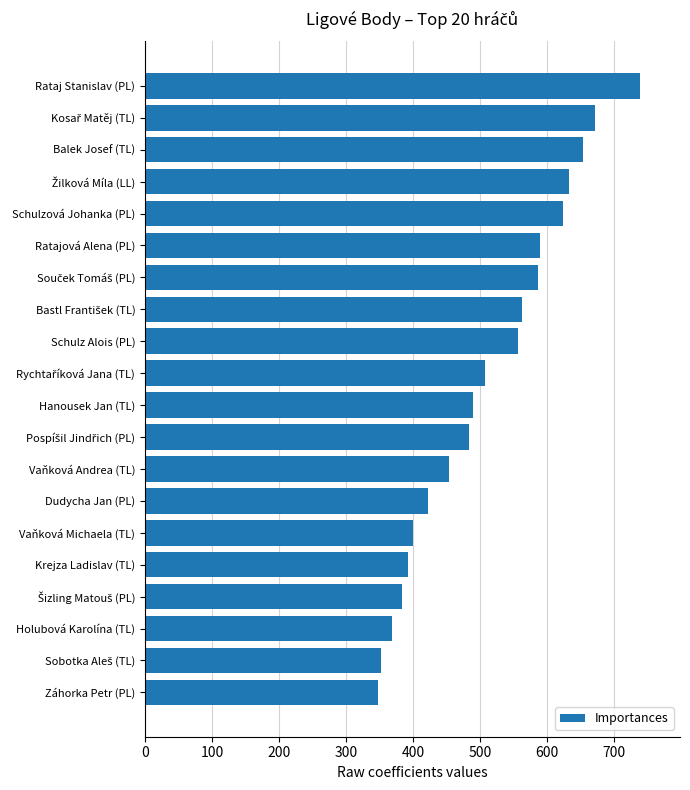

What is the maximum value shown in the chart?

739